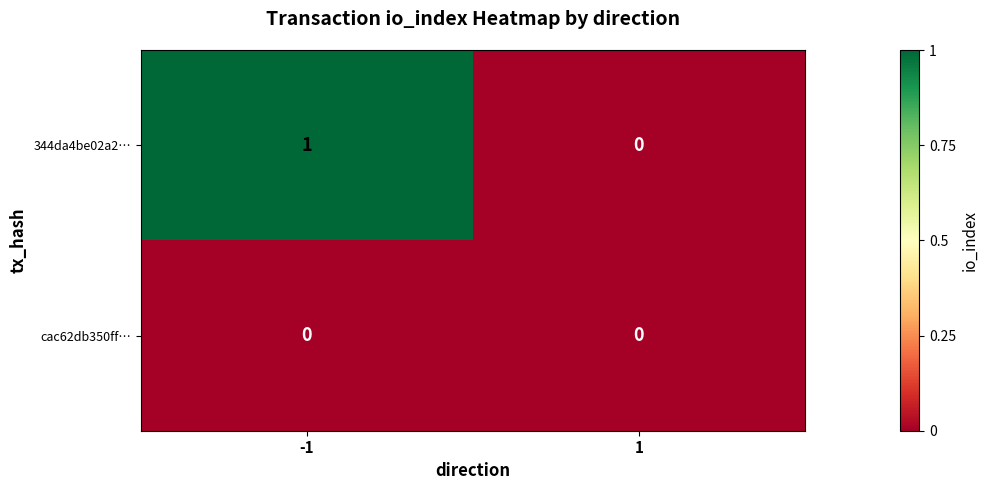

Between -1 and 1, which series saw the biggest shift?

344da4be02a2…